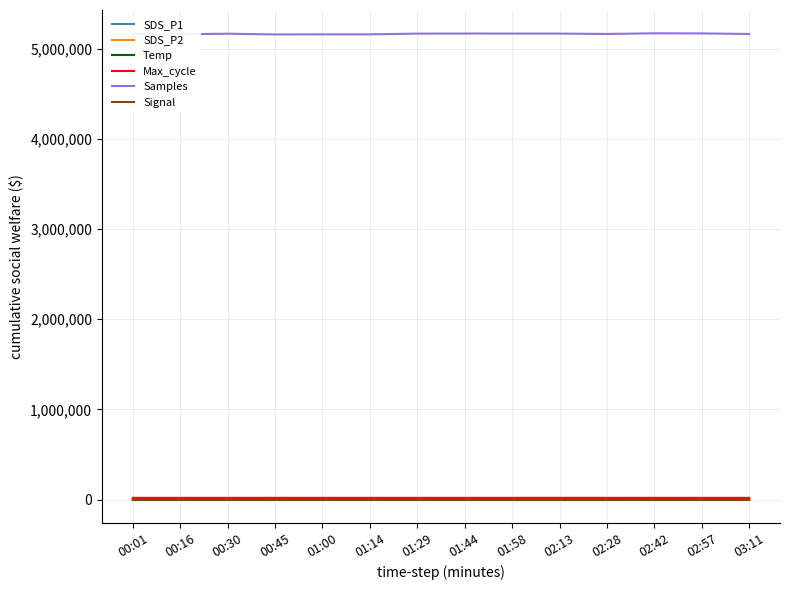

True or false: Signal and Samples intersect in this chart.

False